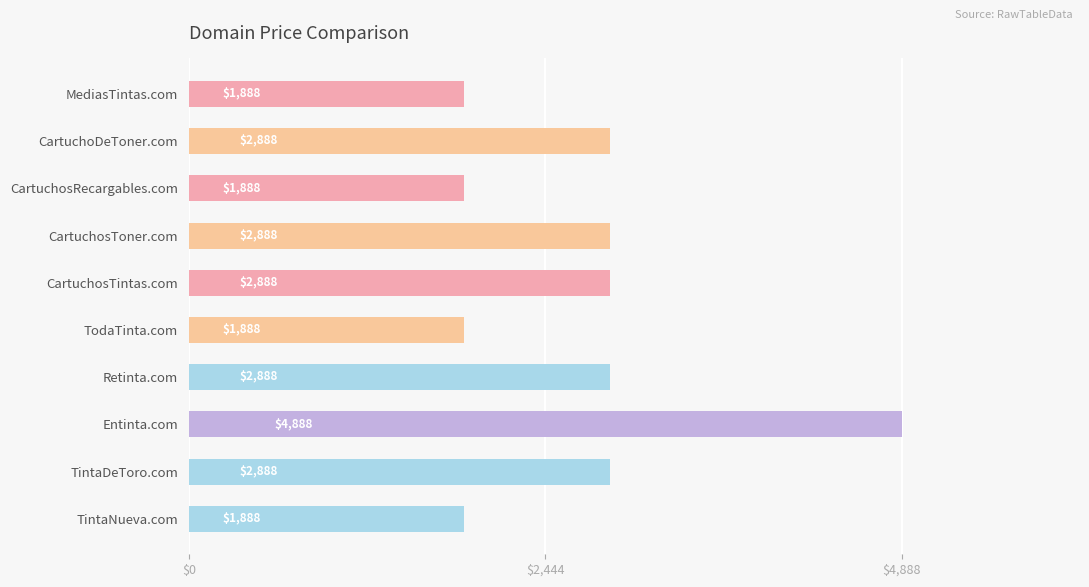

Which label corresponds to the largest value in the chart?

Entinta.com